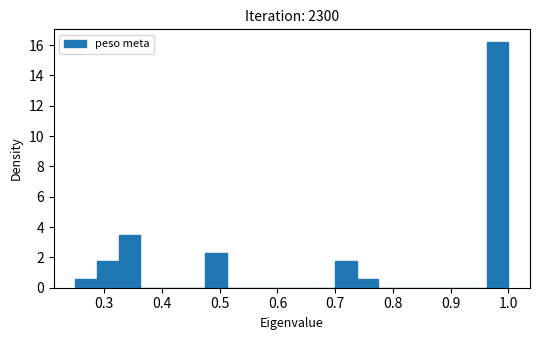

Read against the x-axis, roughly where is the centre of the tallest bar?

0.98